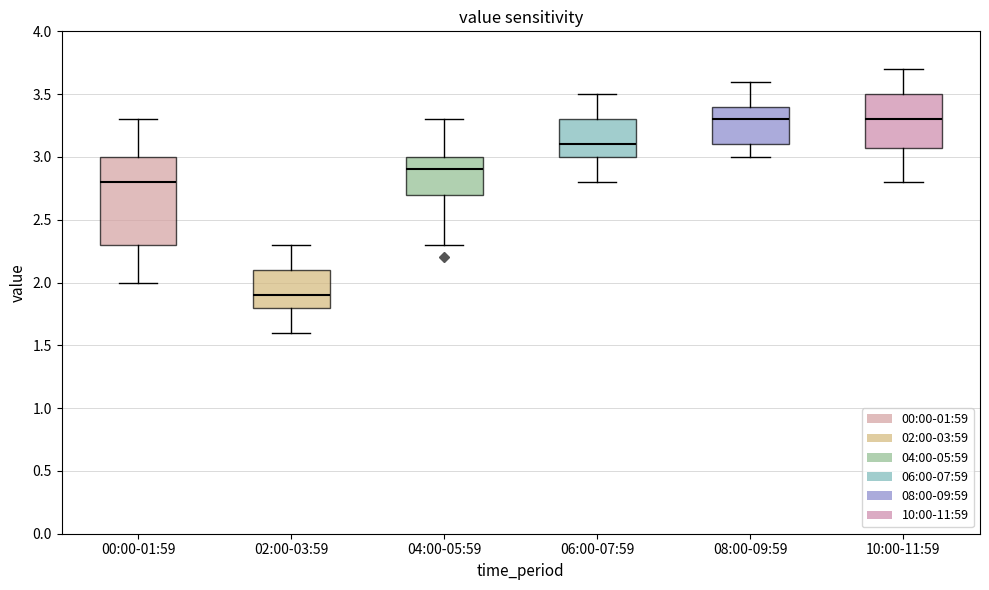

Comparing the boxes themselves (not the whiskers), which one is the tallest?

00:00-01:59